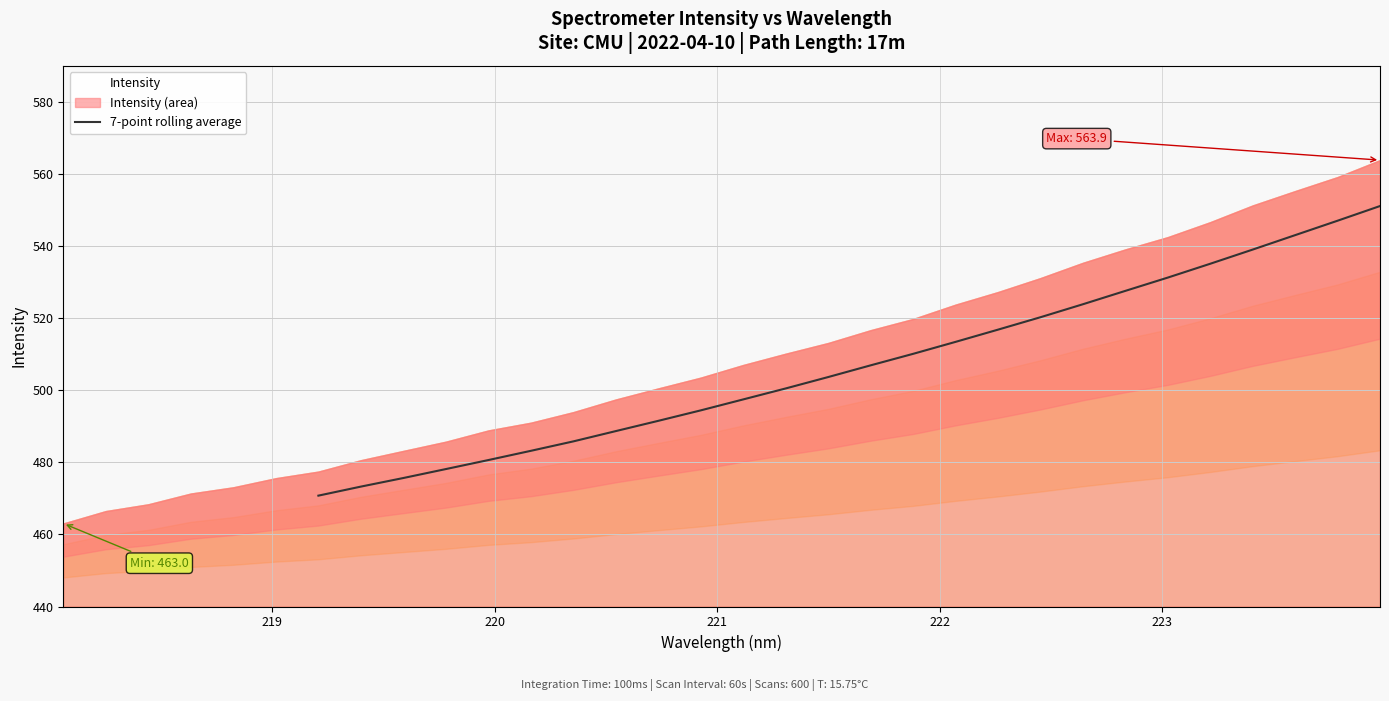

What is the value of the 23rd point from the left?

539.1